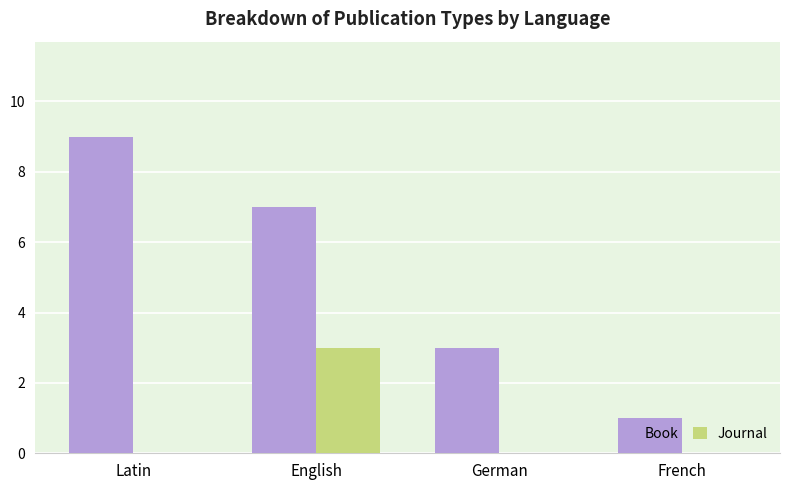

Read the Book value at French.

1